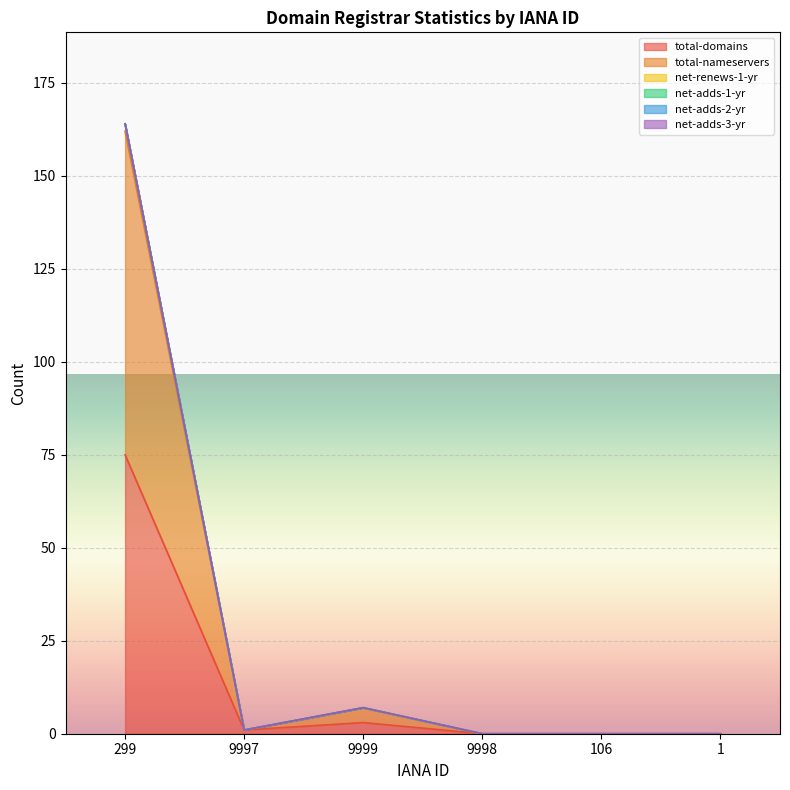

What is the difference between the total-nameservers values at 9997 and 9999?

6